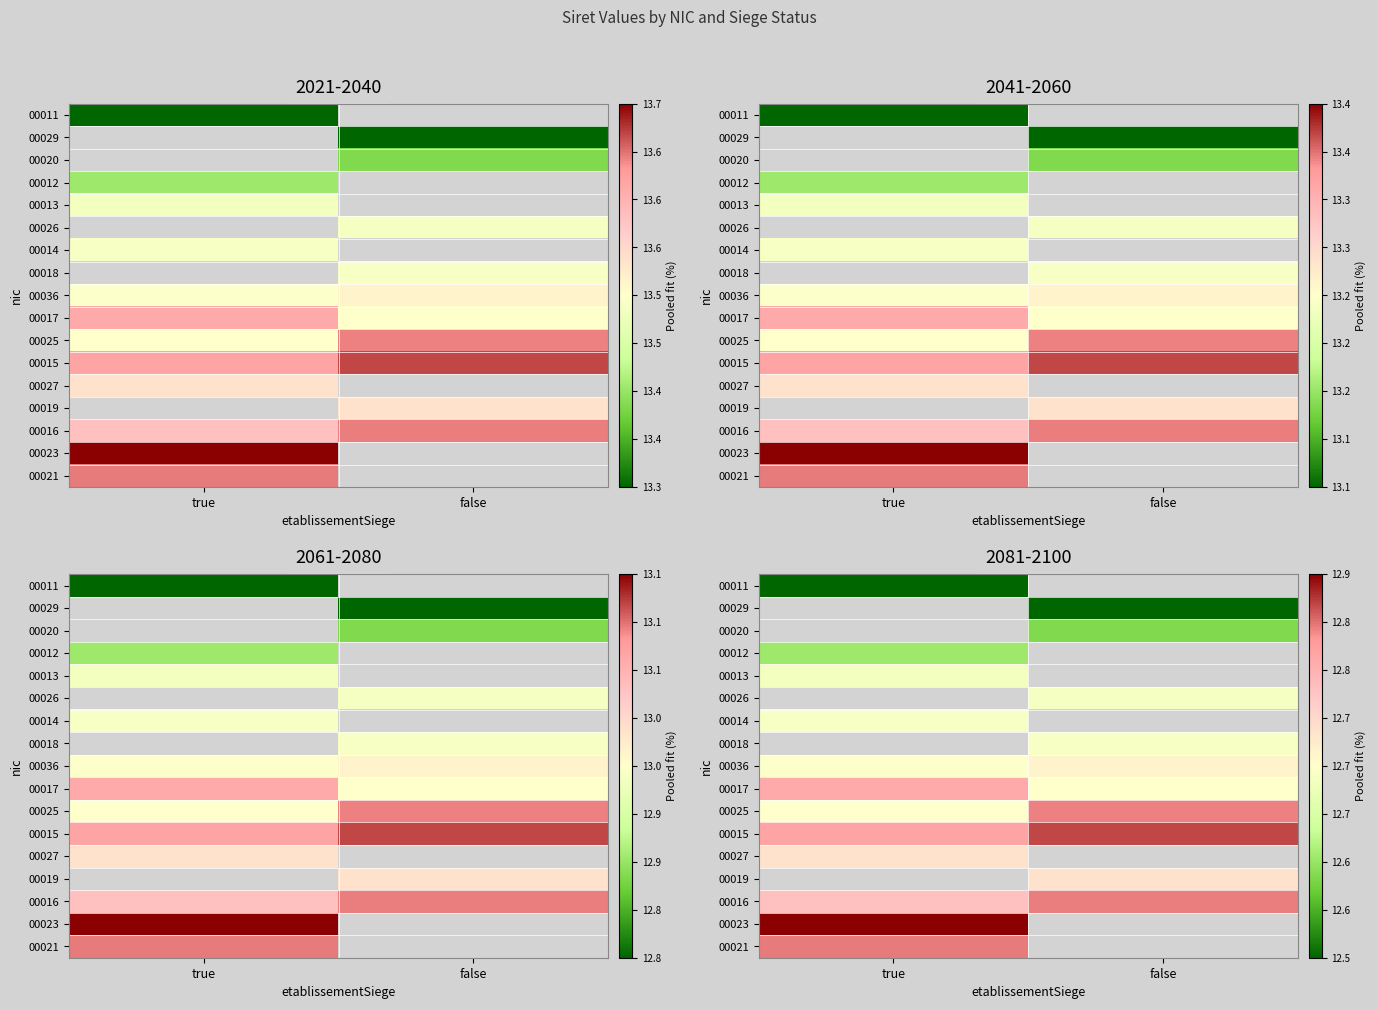

What is the approximate value of 00025 at true?

12.7